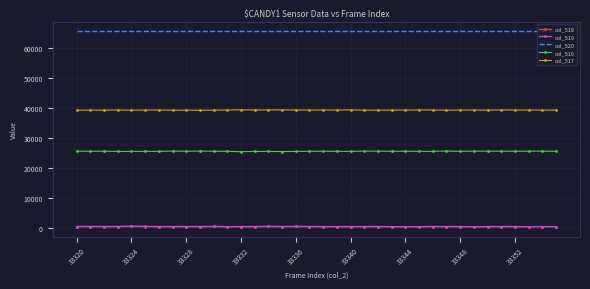

True or false: col_518 and col_520 intersect in this chart.

False